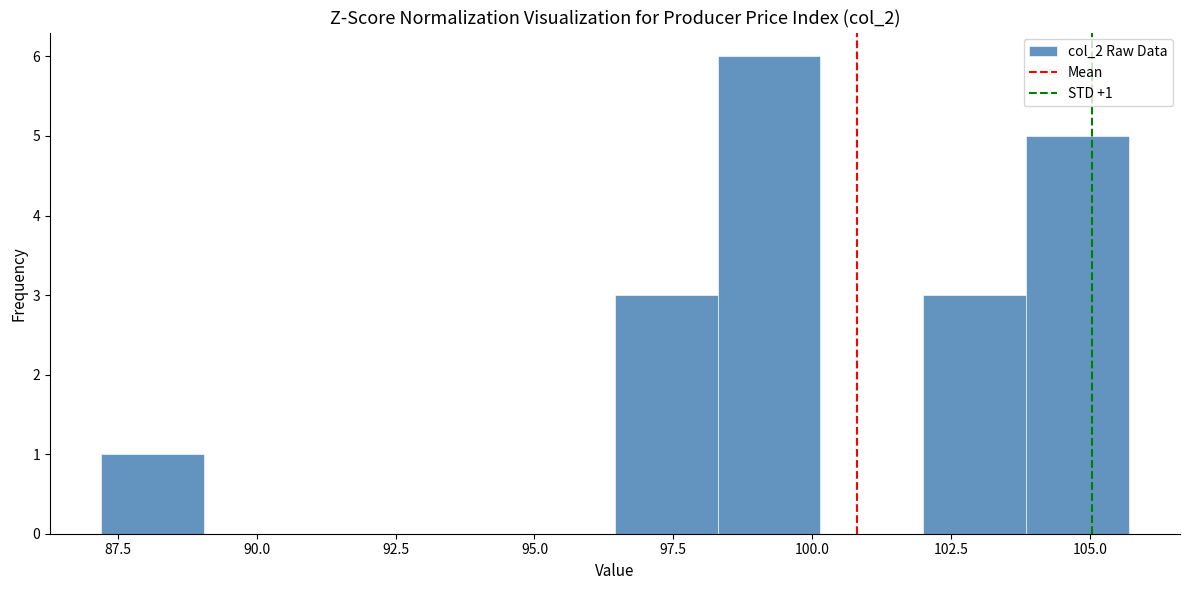

Read against the x-axis, roughly where is the centre of the tallest bar?

99.0